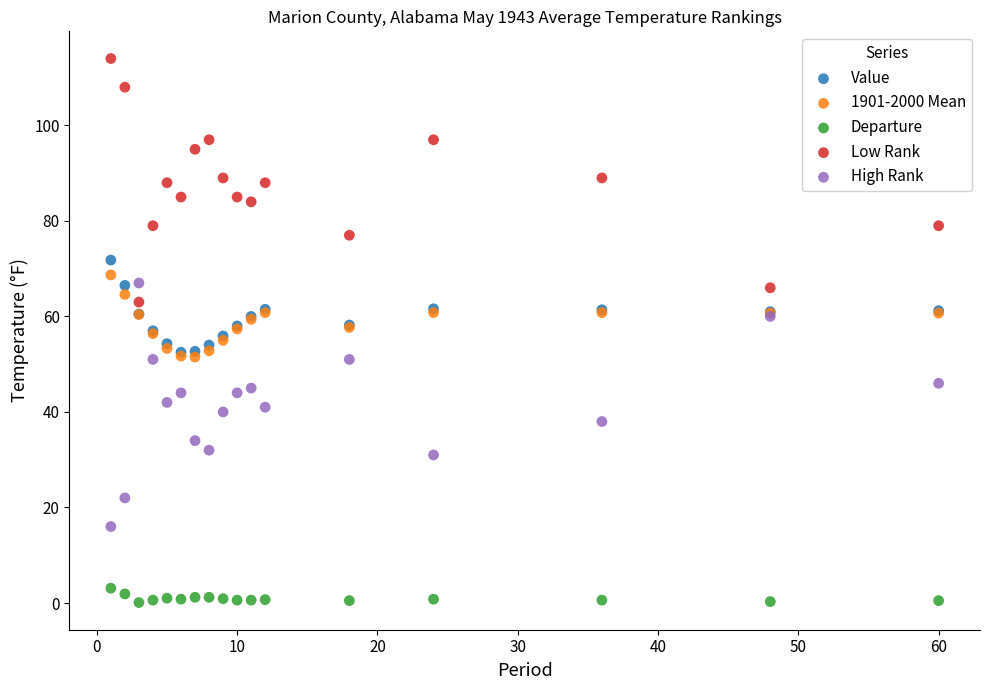

Which series reaches the minimum Y coordinate?

Departure